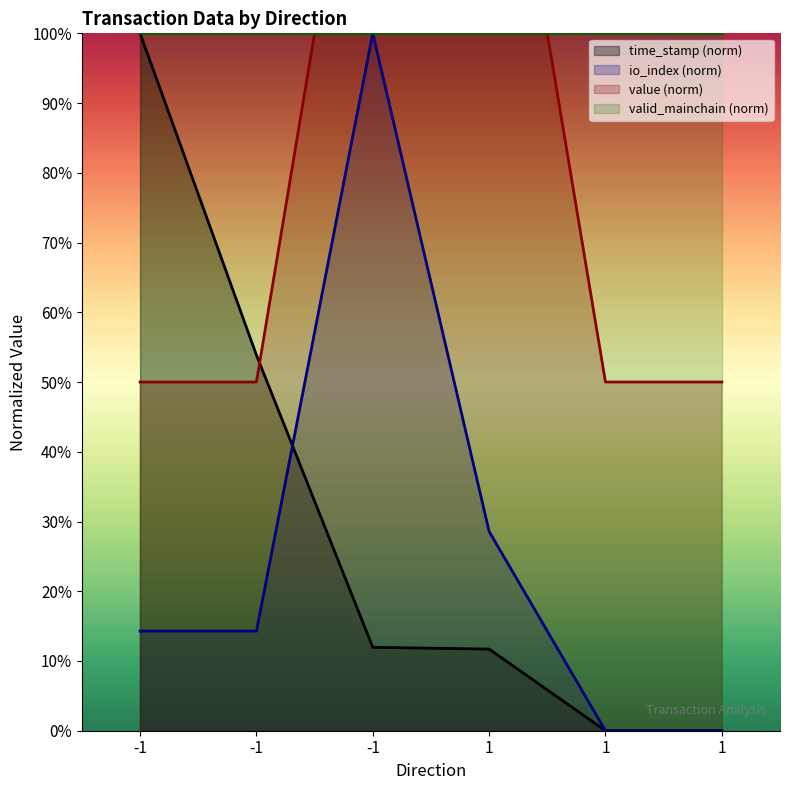

Is the value of time_stamp at 1 greater than the value of value at 1?

No